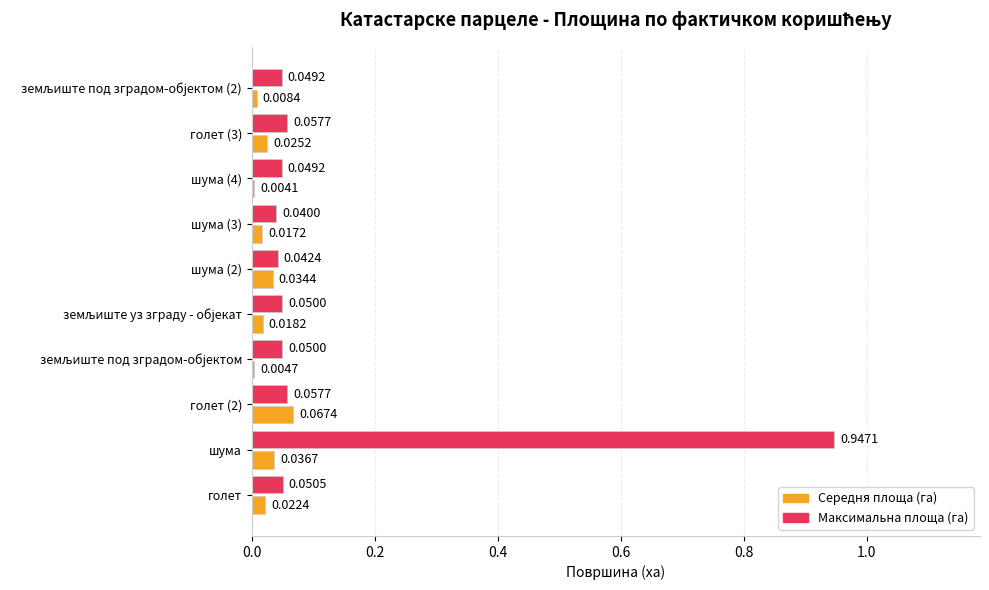

At which category is the sum across all series the highest?

шума